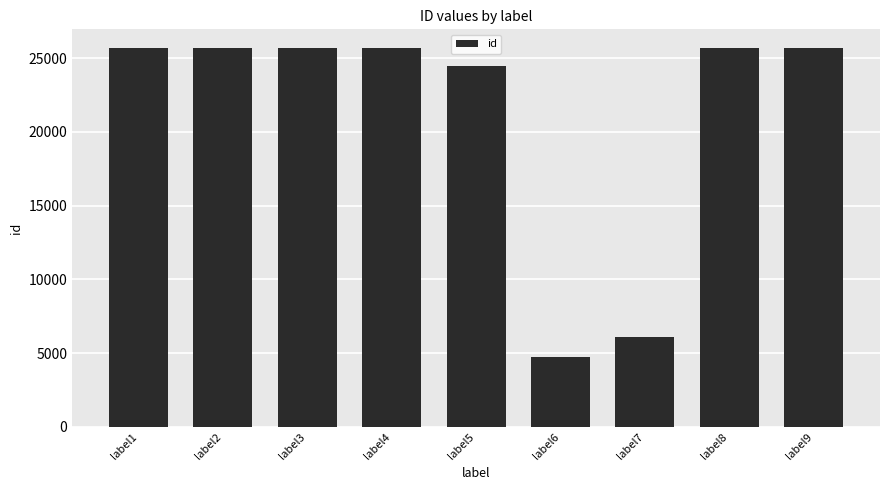

How many data points are less than 25657?

4